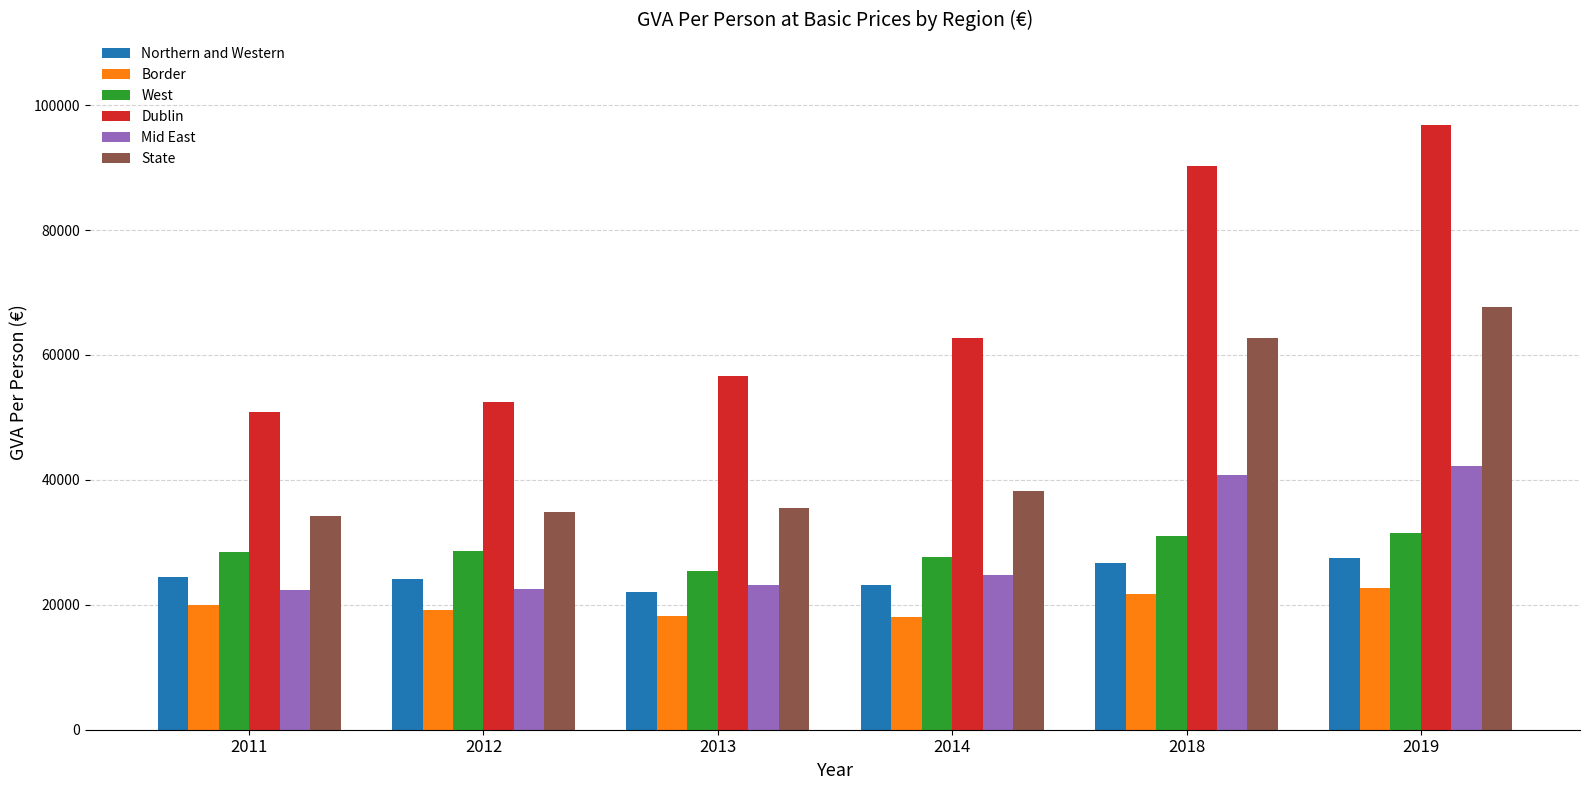

What is the sum of the State values at 2011 and 2018?

96991.1